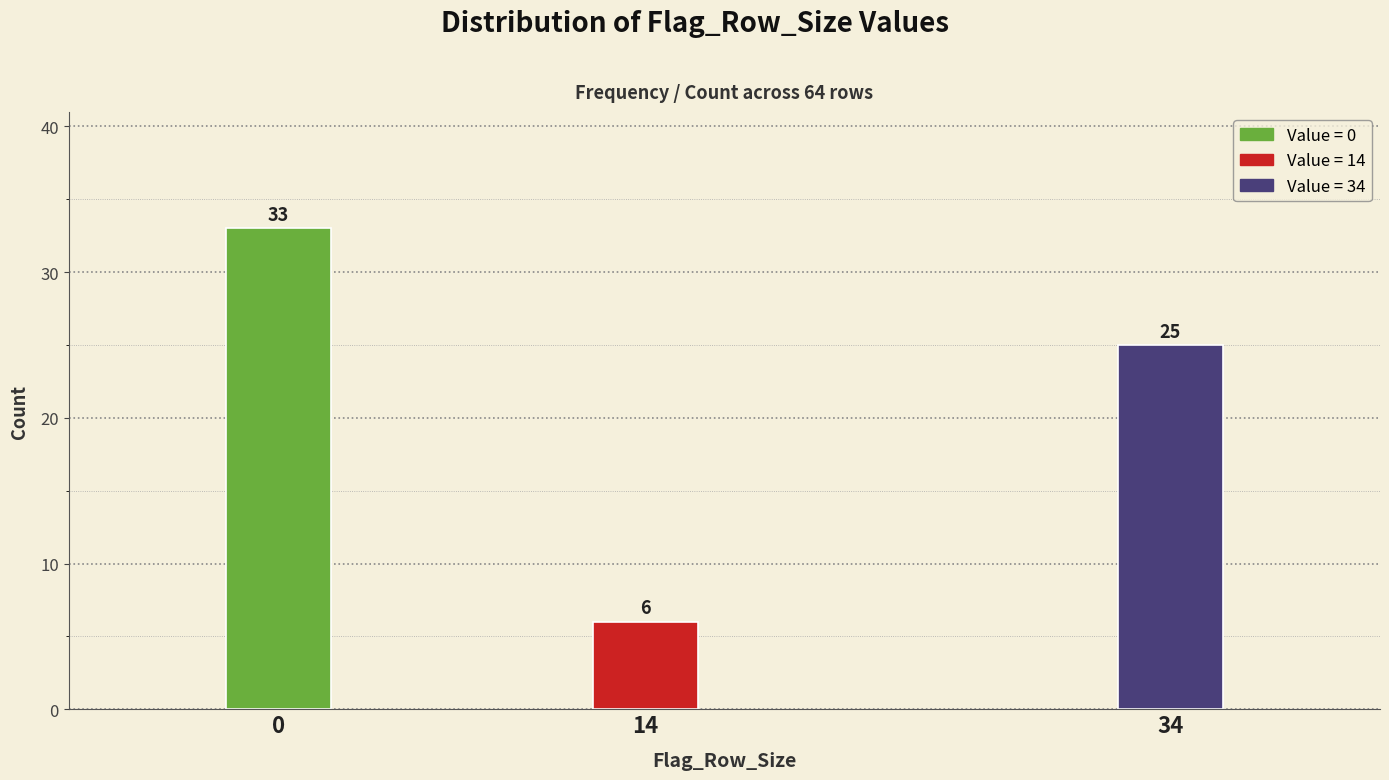

Reading left to right, what are all the values shown in this chart?

0=33	14=6	34=25